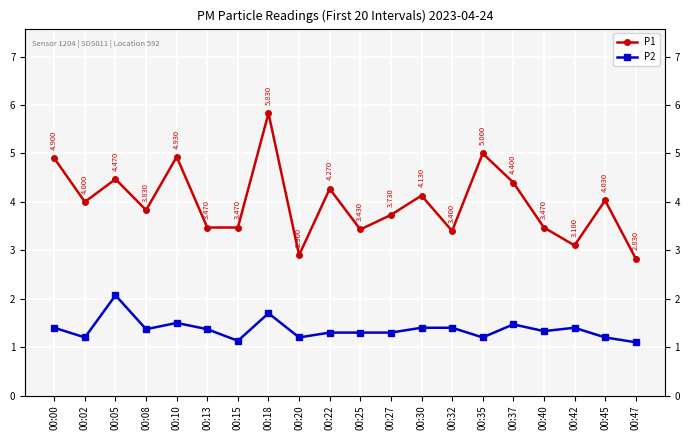

At which category does the chart reach its minimum across all series?

00:47